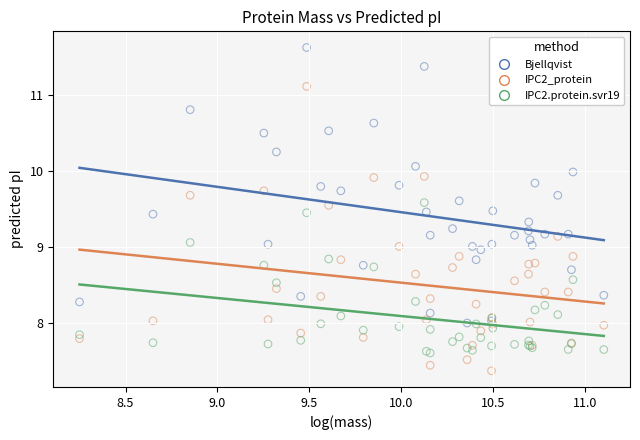

What are all the series names shown in the legend?

Bjellqvist, IPC2_protein, IPC2.protein.svr19